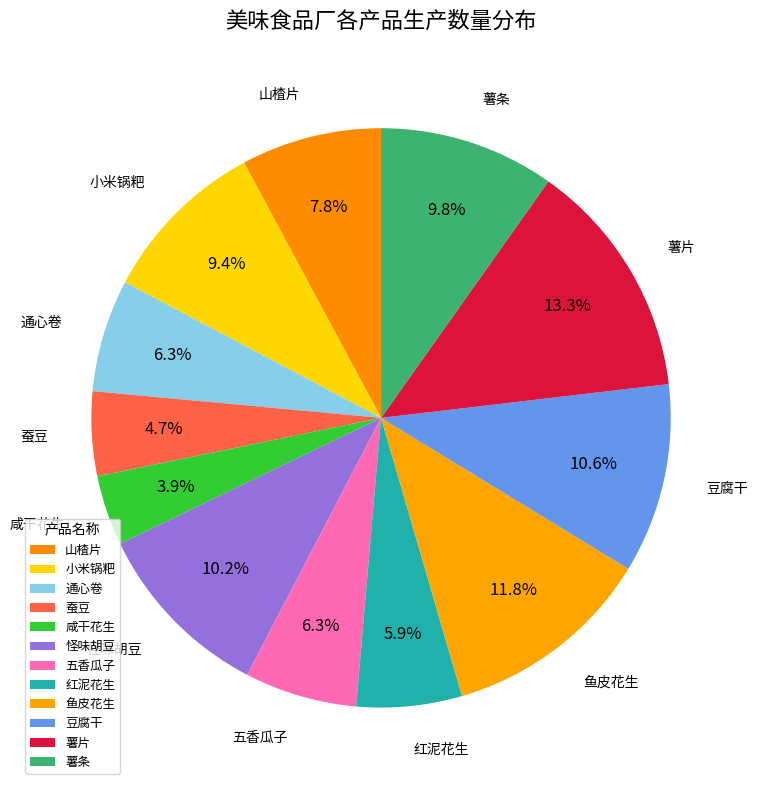

To the nearest percent, what percentage of the pie is 薯条?

10%